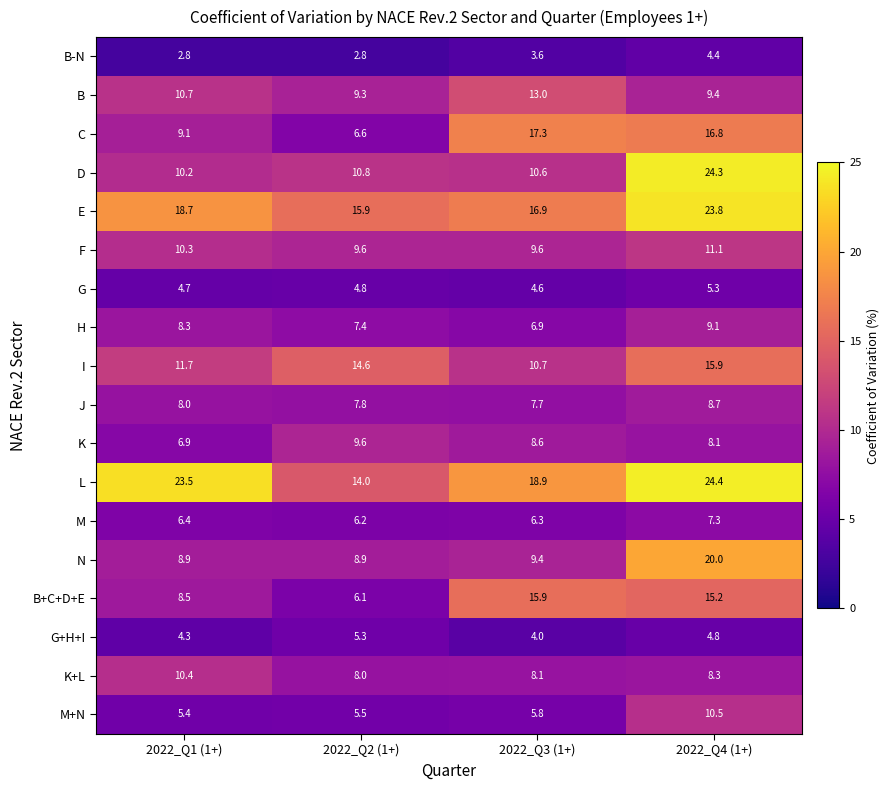

Which series changed the most between 2022_Q2 (1+) and 2022_Q4 (1+)?

D